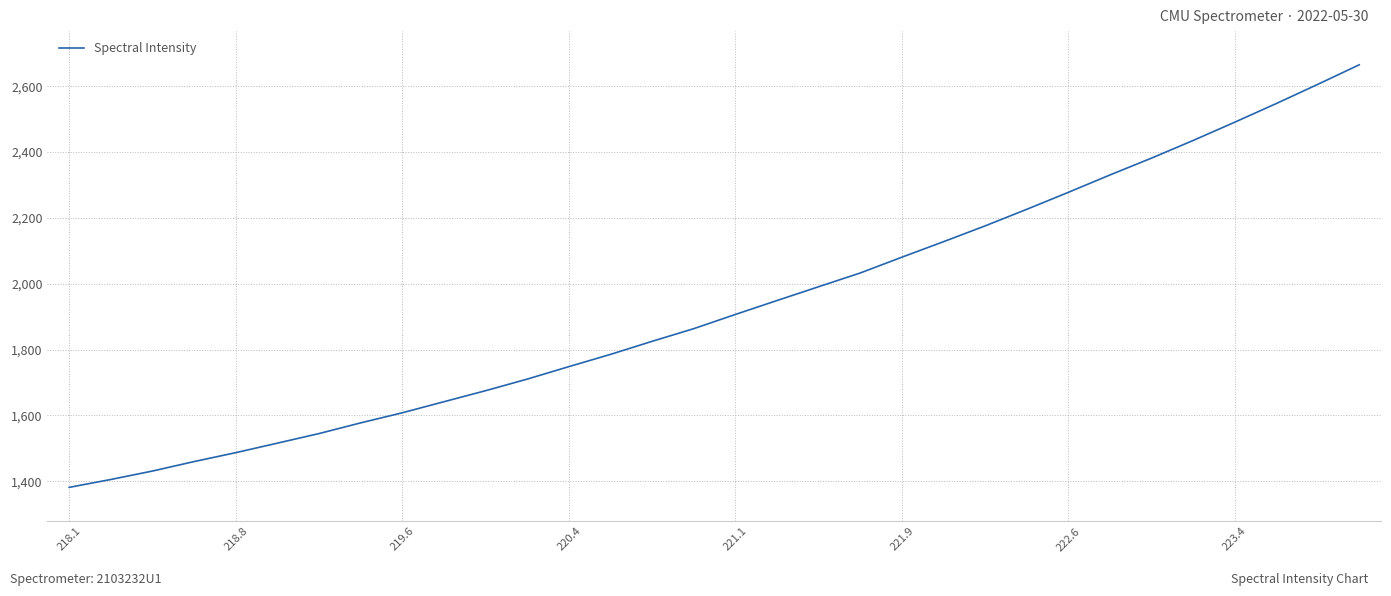

What is the difference between the maximum and minimum values?

1283.5